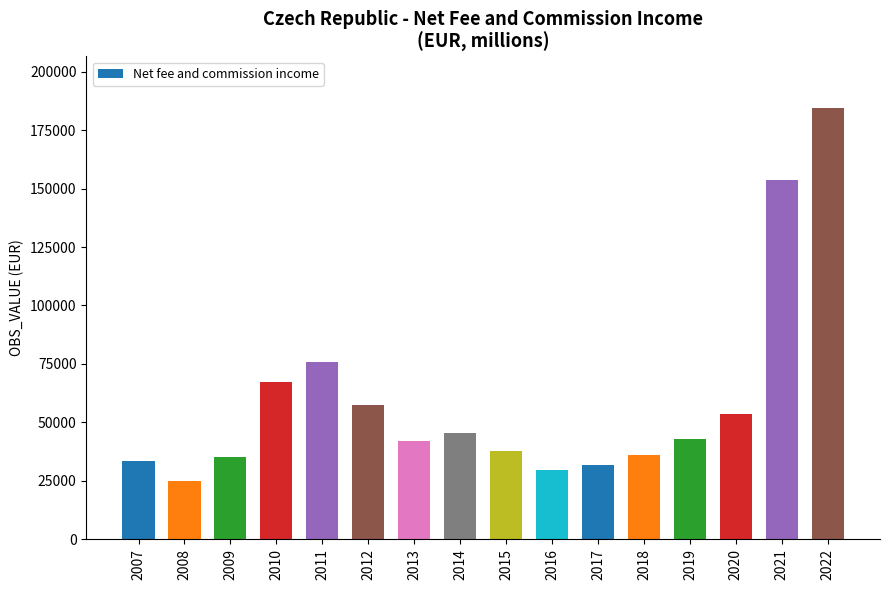

Is it true that the value at 2020 is 92454?

False